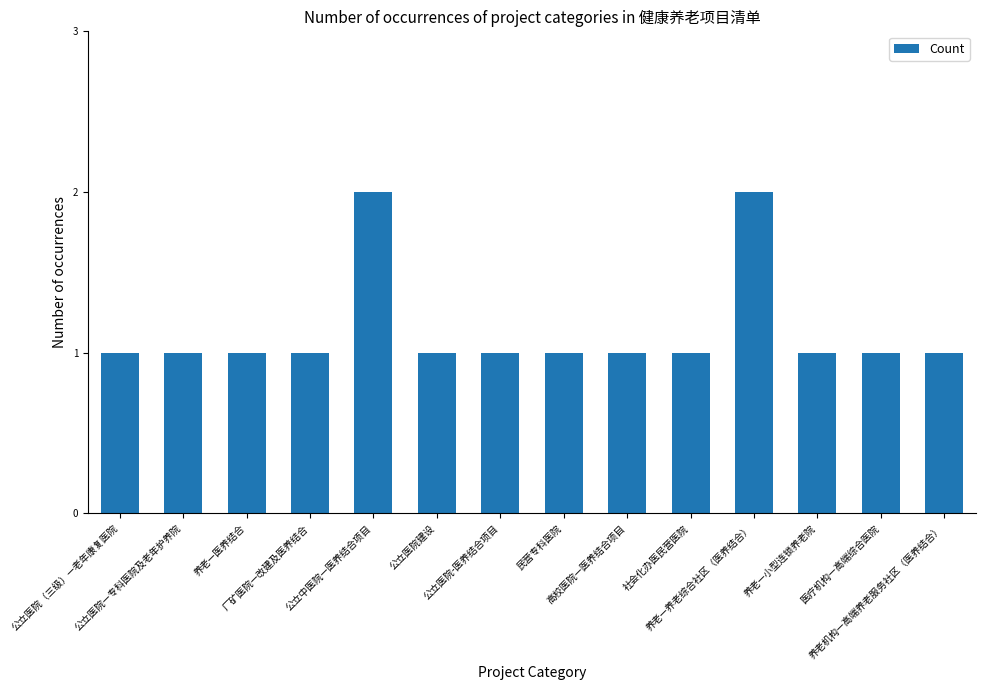

What is the difference between the maximum and minimum values?

1